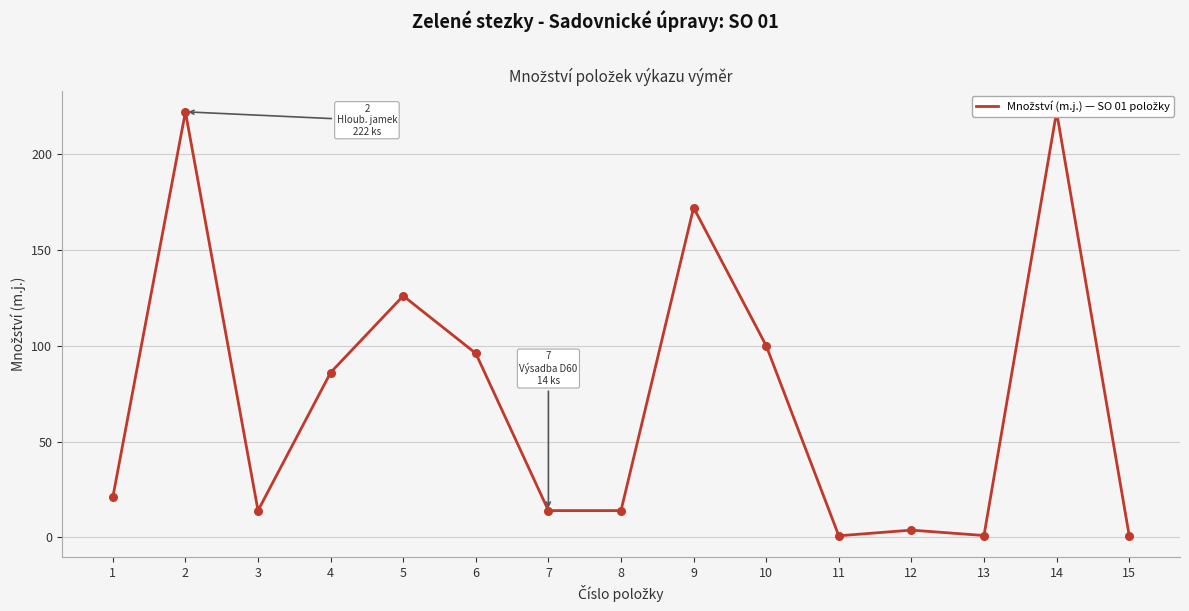

Which has a higher value, 12 or 3?

3